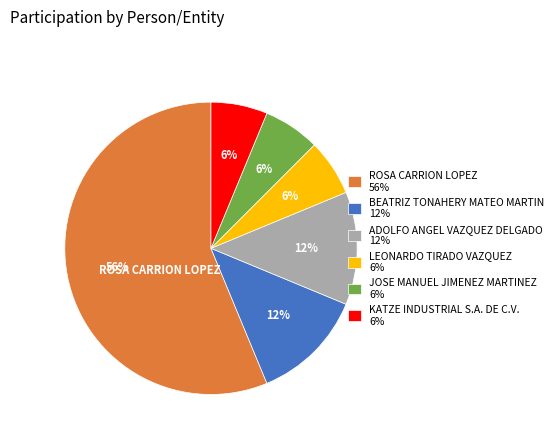

What is the largest slice in the pie chart?

ROSA CARRION LOPEZ